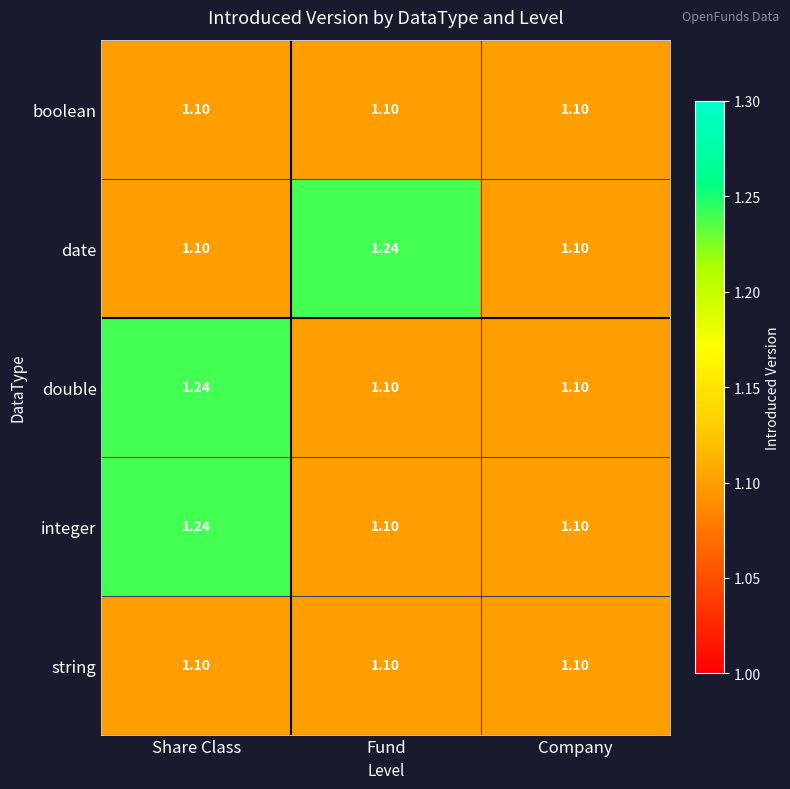

At how many categories does at least one series exceed 1?

3